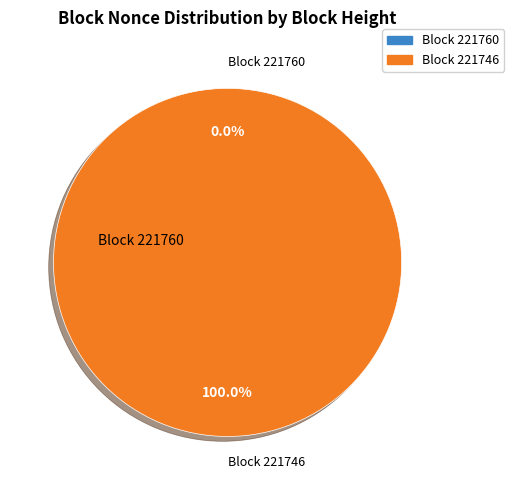

Does 221760 represent more than half of the total?

No